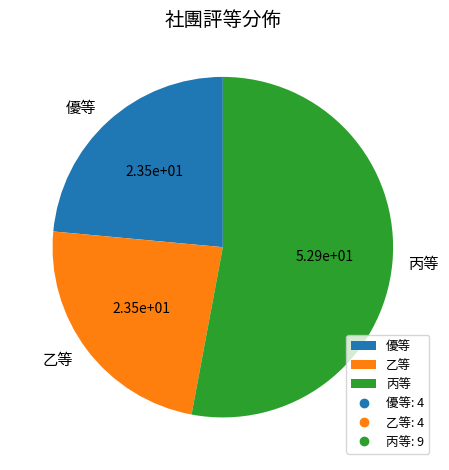

True or false: 乙等 accounts for 24% of the total.

True